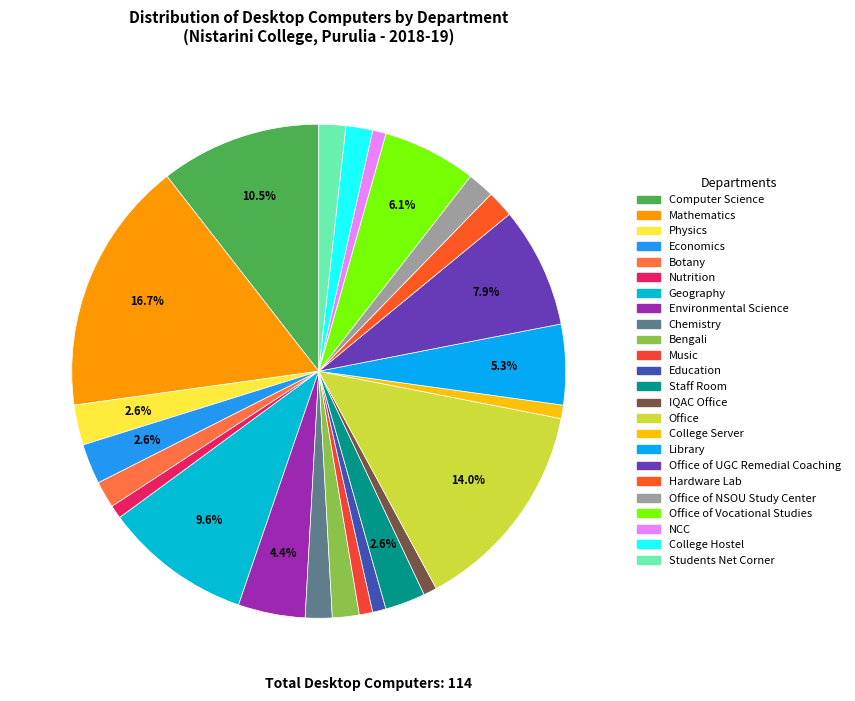

Count the number of slices in the pie.

24